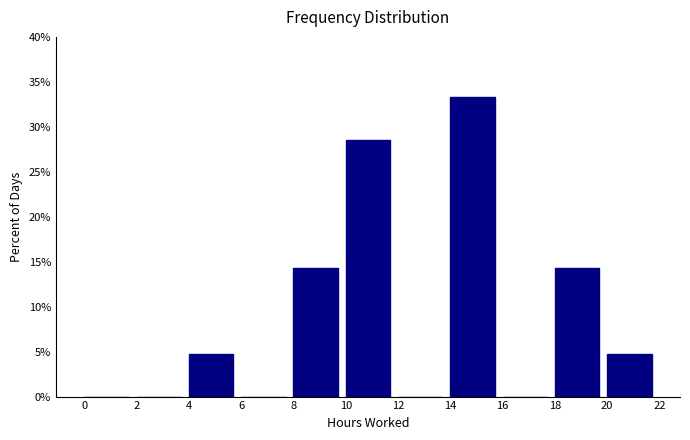

How tall is the bar that spans 18 to 20 on the x-axis? The values are not printed on the chart, so give them approximately, as read against the axis.

14.5